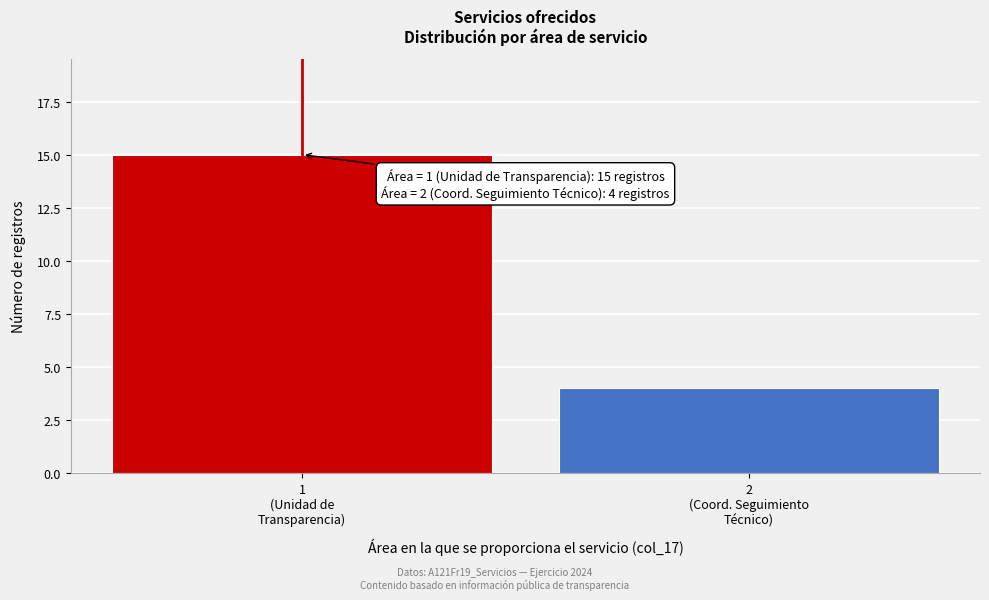

Reading left to right, extract all data points from this chart.

15	4